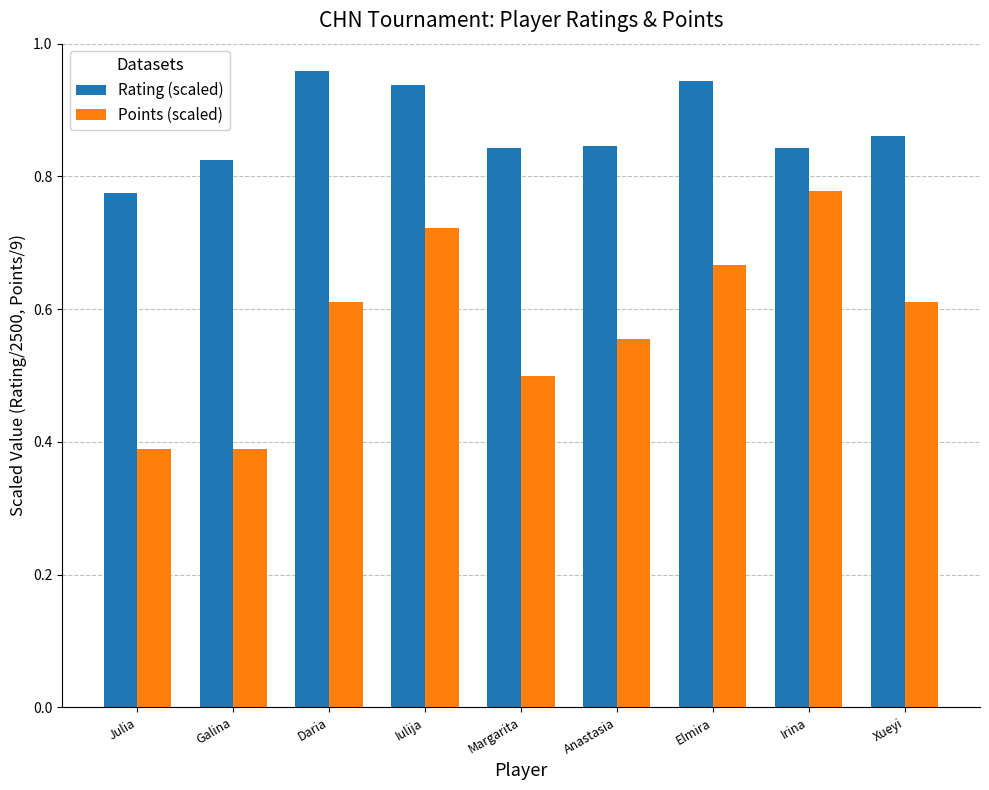

At Elmira, list the series in order from smallest to largest.

Points (scaled), Rating (scaled)